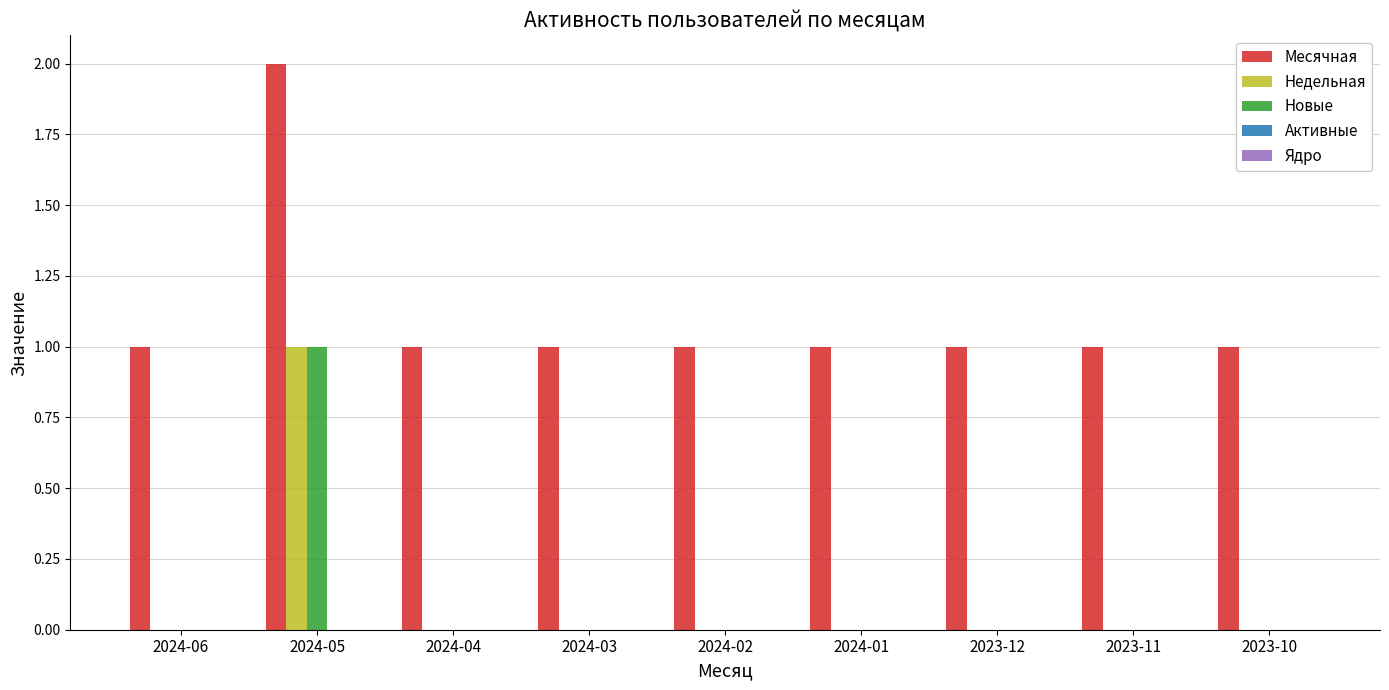

Is the value of Новые at 2024-06 greater than the value of Месячная at 2024-03?

No